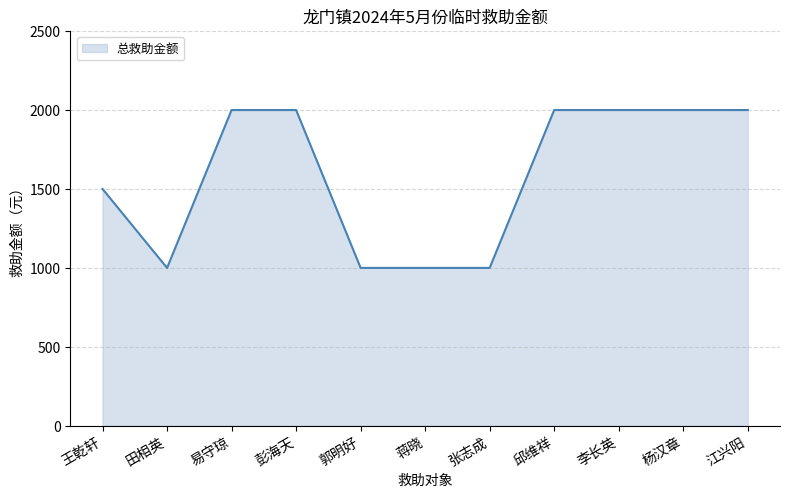

Reading left to right, what are all the values shown in this chart?

王乾轩=1500	田相英=1000	易守琼=2000	彭海天=2000	郭明好=1000	蒋晓=1000	张志成=1000	邱维祥=2000	李长英=2000	杨汉章=2000	江兴阳=2000